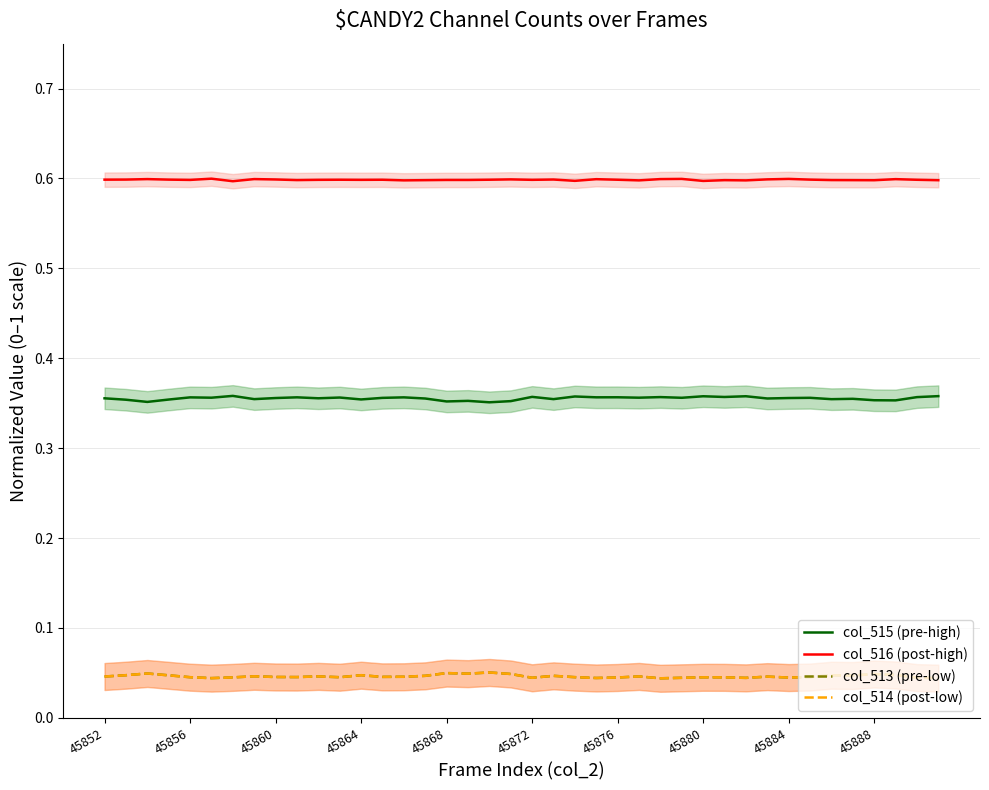

True or false: col_515 (pre-high) has more than 0 points higher than both neighbors.

True